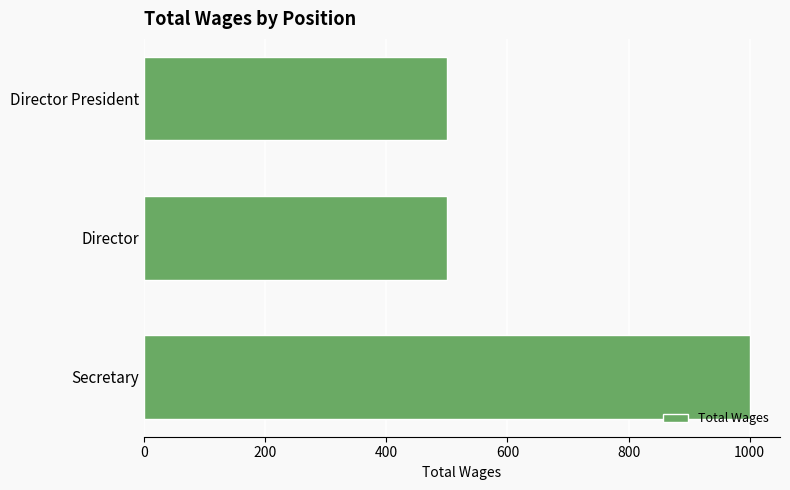

Approximately how many times larger is the value at Director President compared to Secretary?

0.5